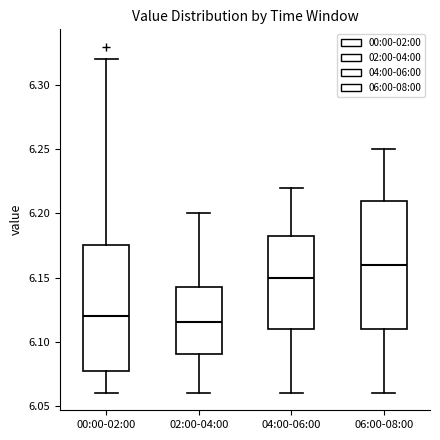

Where is the upper edge of the box for 04:00-06:00 on the y-axis? The values are not printed on the chart, so give them approximately, as read against the axis.

6.185